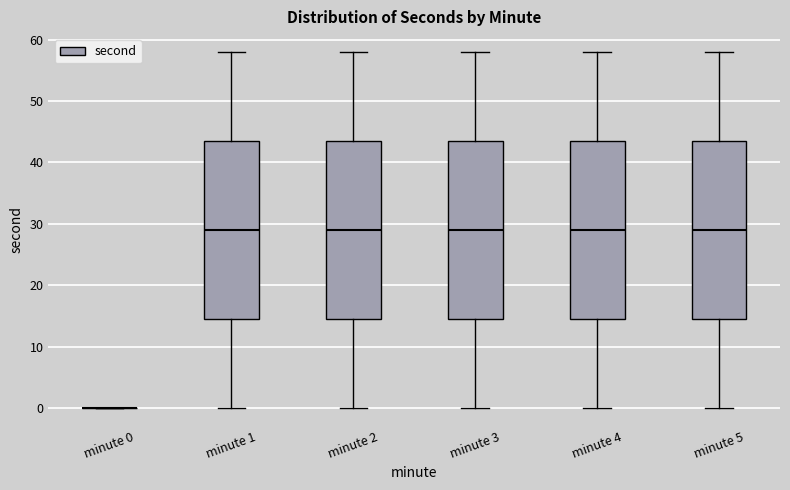

Reading left to right, transcribe this box plot: for each box, give where its median line is, the range the box spans, and where its two whiskers end, as read against the y-axis. The values are not printed on the chart, so give them approximately, as read against the axis.

minute 0: box collapsed to a line at 0, whiskers 0 to 0
minute 1: median 29, box 15 to 44, whiskers 0 to 58
minute 2: median 29, box 15 to 44, whiskers 0 to 58
minute 3: median 29, box 15 to 44, whiskers 0 to 58
minute 4: median 29, box 15 to 44, whiskers 0 to 58
minute 5: median 29, box 15 to 44, whiskers 0 to 58